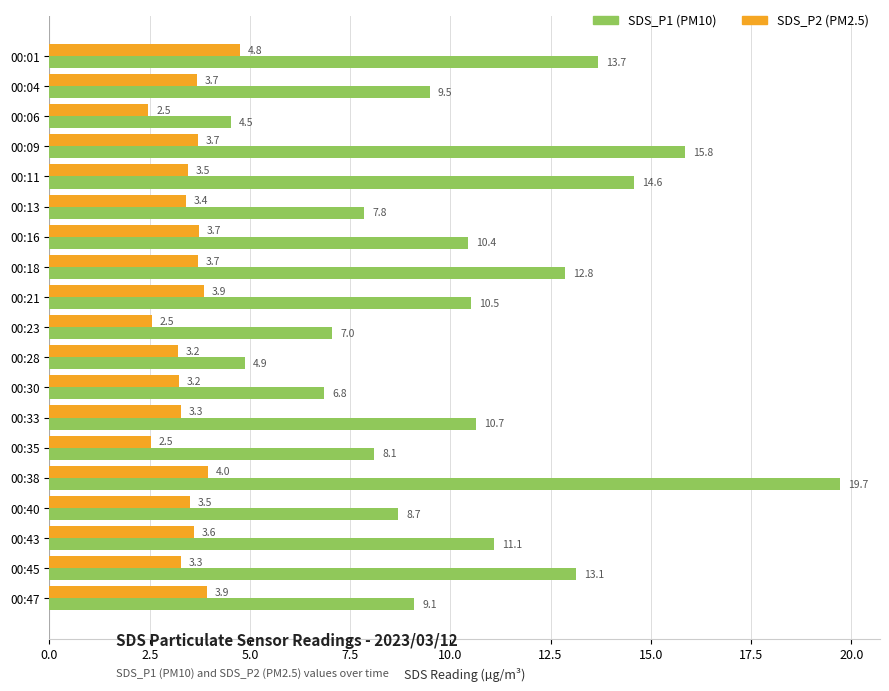

Between 00:11 and 00:35, which series saw the biggest shift?

SDS_P1 (PM10)